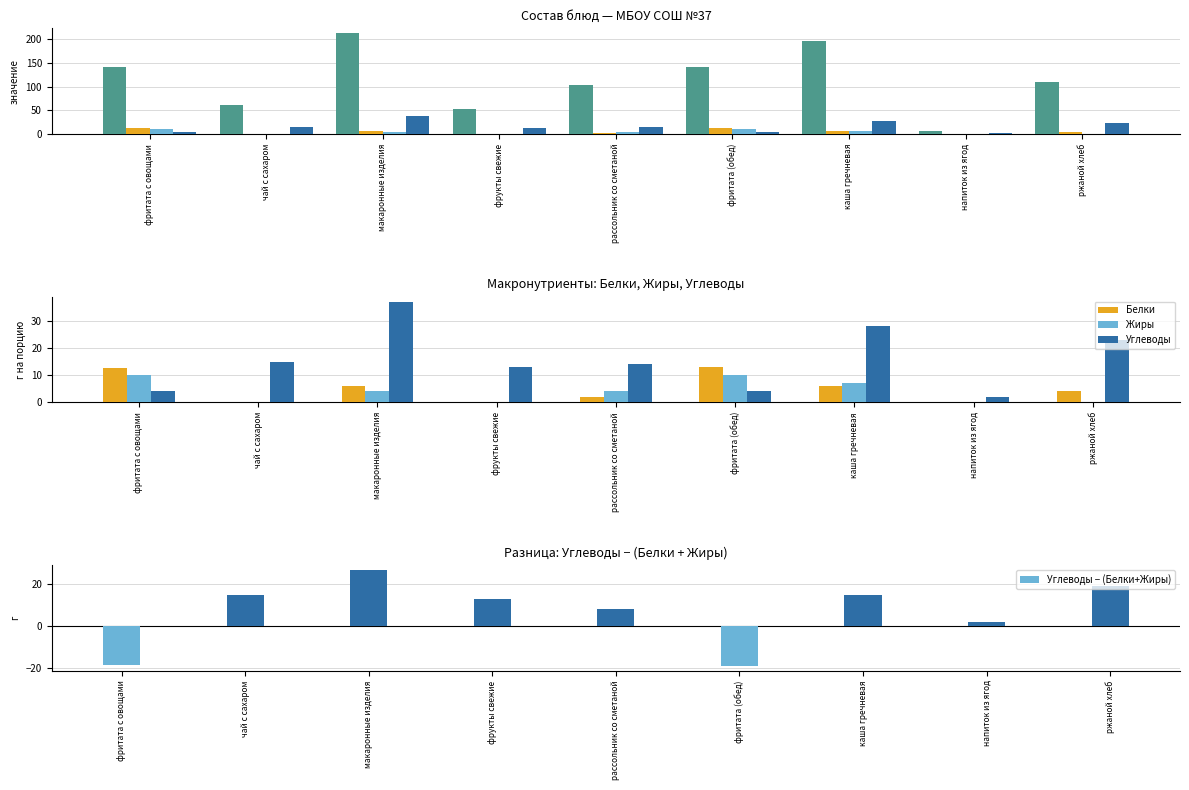

Which series has the widest spread of values?

Калорийность